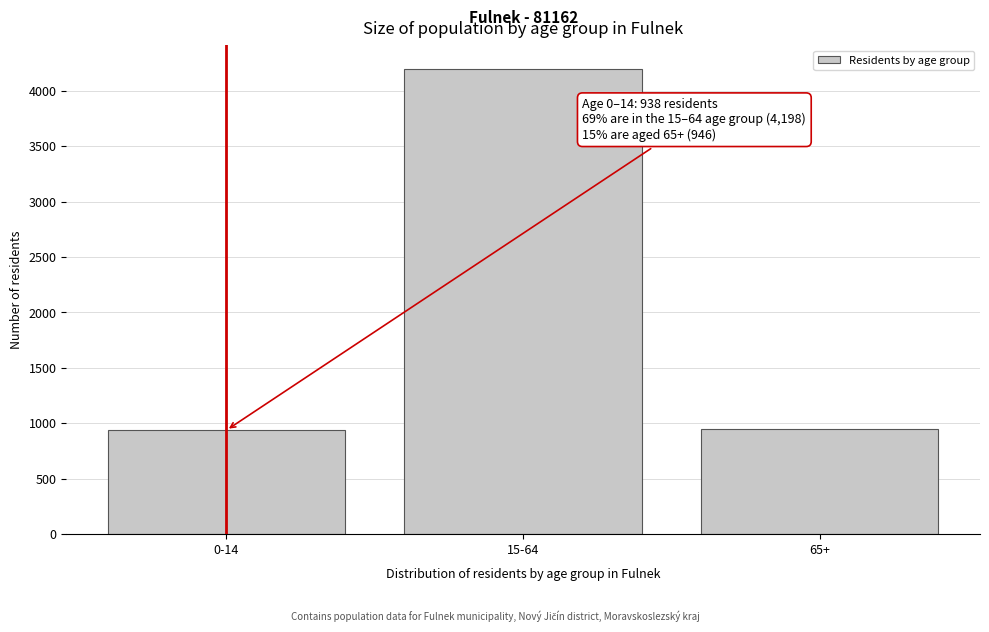

Where is the data nearest to the value 2568?

65+